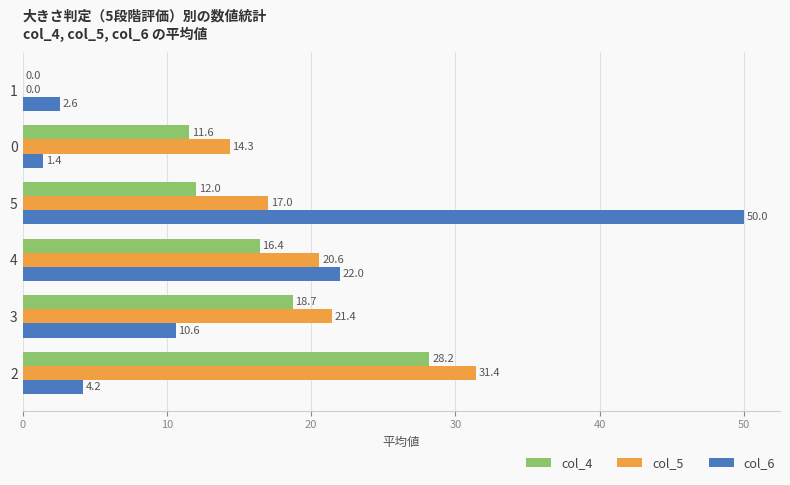

Count the number of categories in the chart.

6